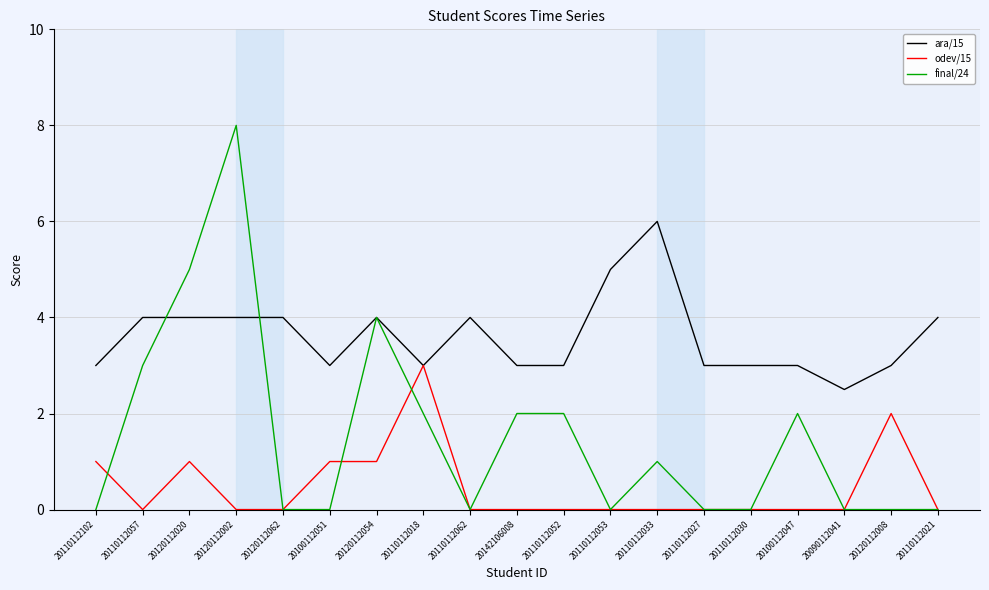

What is the spread (max minus min) of values at 20110112027?

3.0